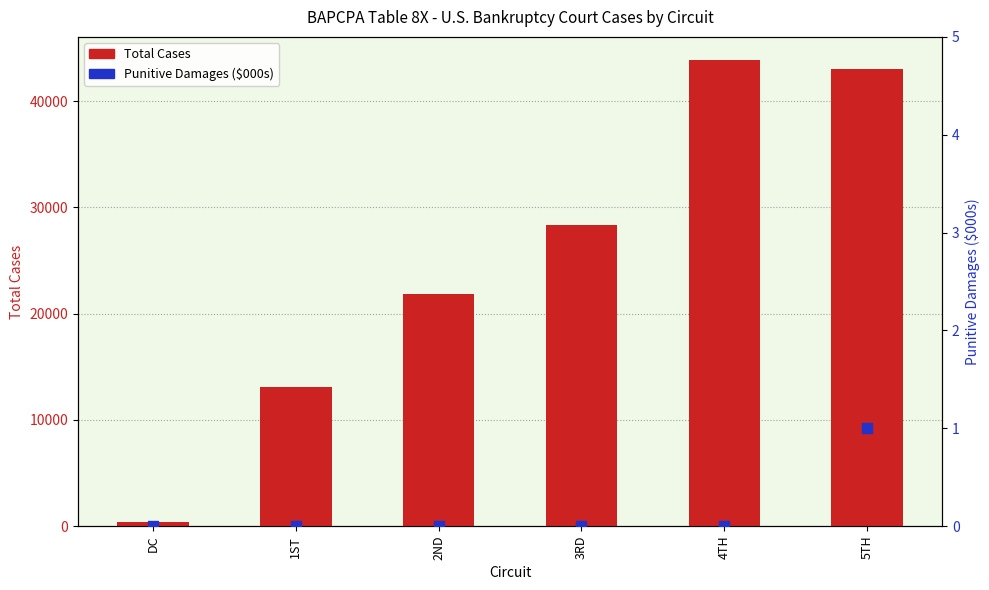

At which category is the sum across all series the highest?

4TH